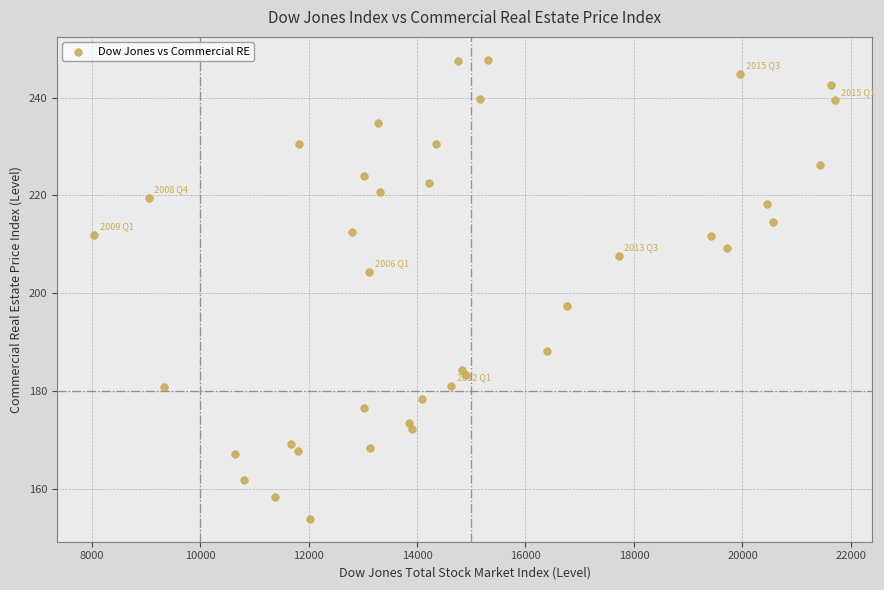

What Y value in the scatter plot is closest to 200?

197.3